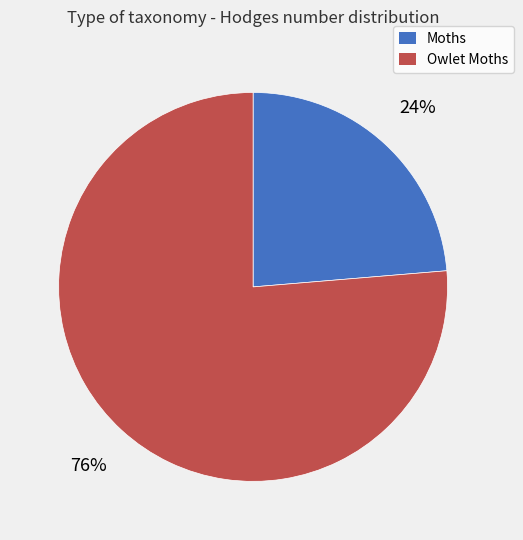

Is there a majority slice in this chart?

Yes